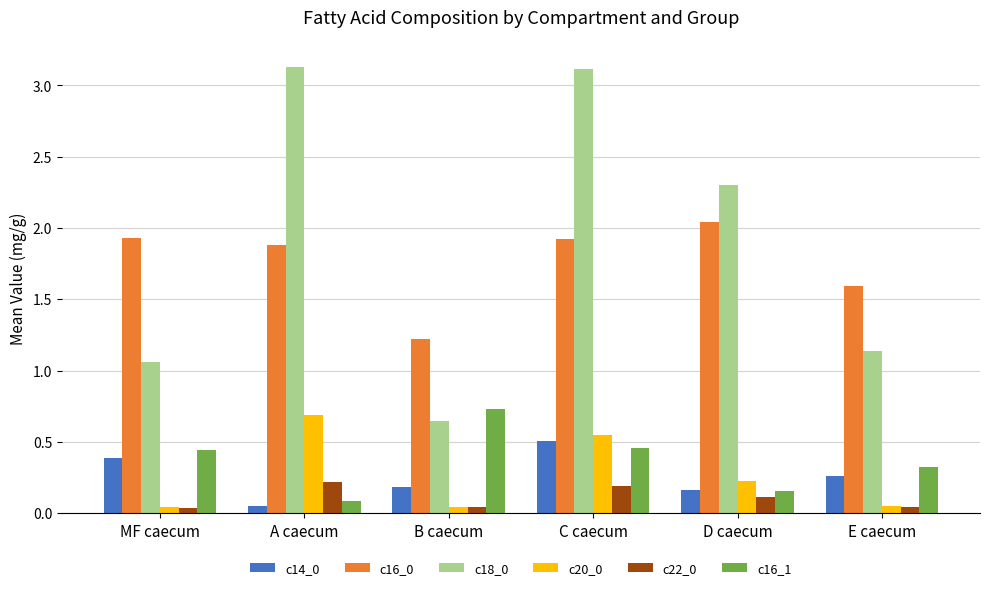

Count the c14_0 values in the range 0 to 1.

6